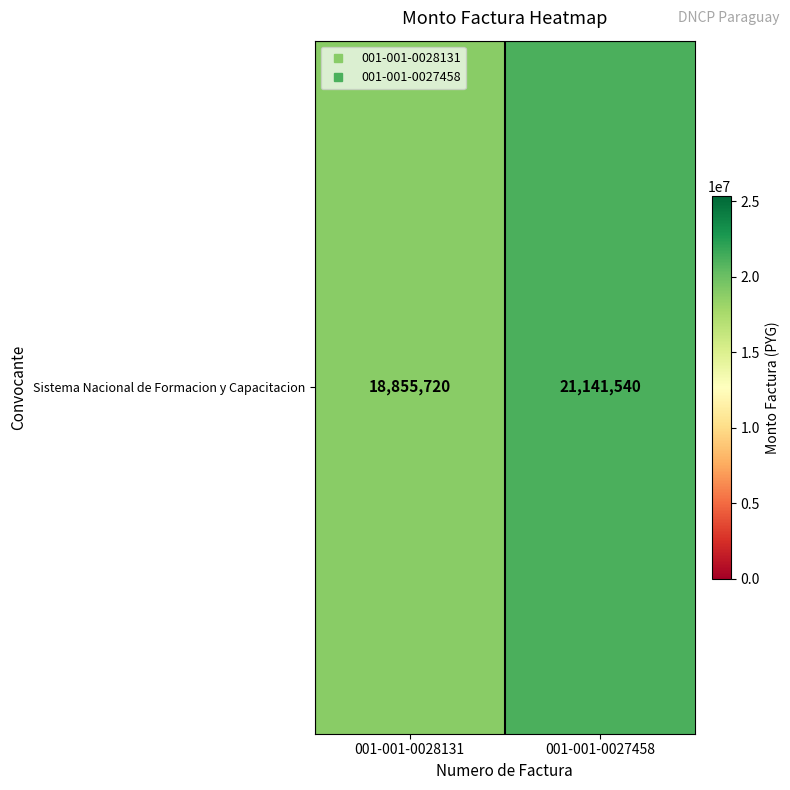

List the labels in order of value, smallest first.

001-001-0028131, 001-001-0027458